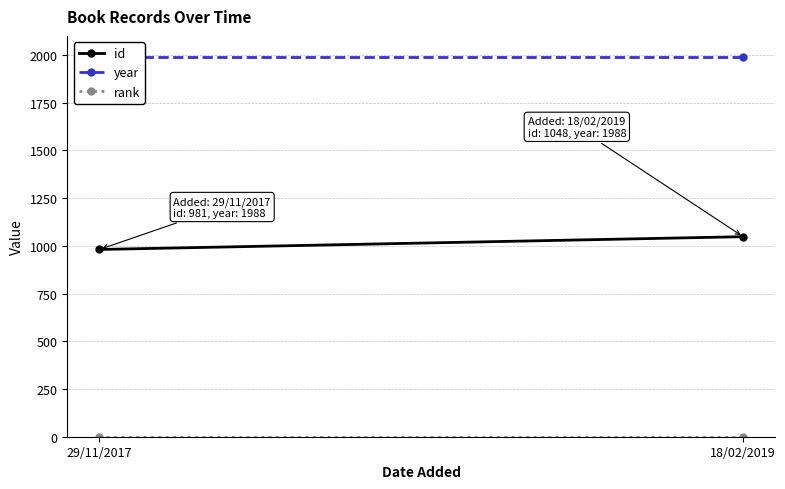

How many lines are shown in the chart?

3